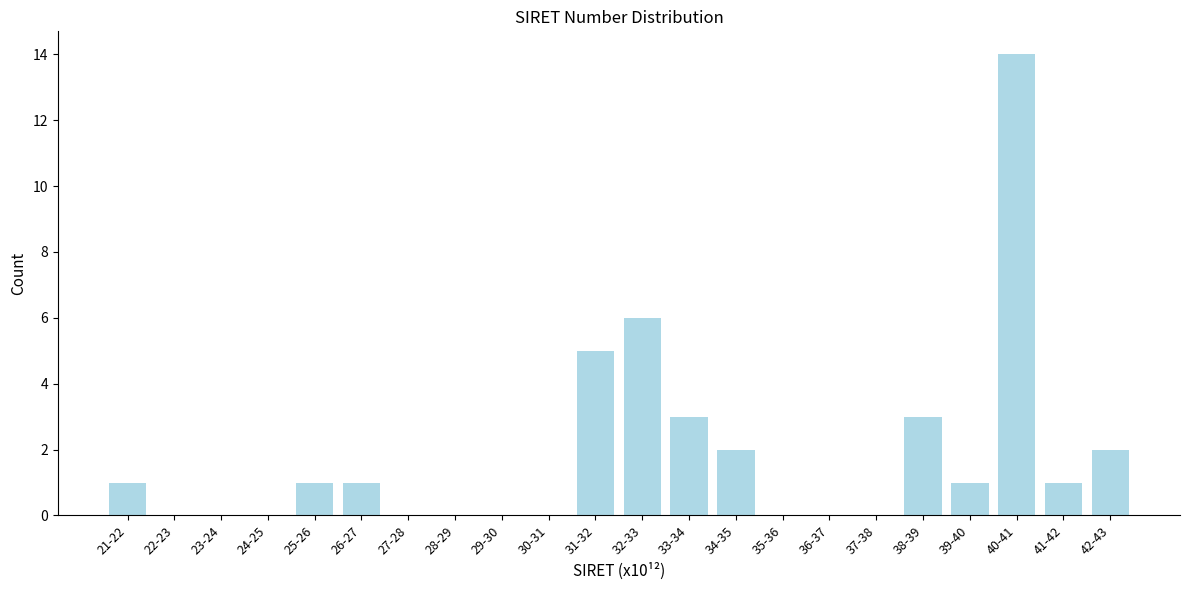

Reading left to right, transcribe all the data shown in this chart.

21-22=1	22-23=0	23-24=0	24-25=0	25-26=1	26-27=1	27-28=0	28-29=0	29-30=0	30-31=0	31-32=5	32-33=6	33-34=3	34-35=2	35-36=0	36-37=0	37-38=0	38-39=3	39-40=1	40-41=14	41-42=1	42-43=2